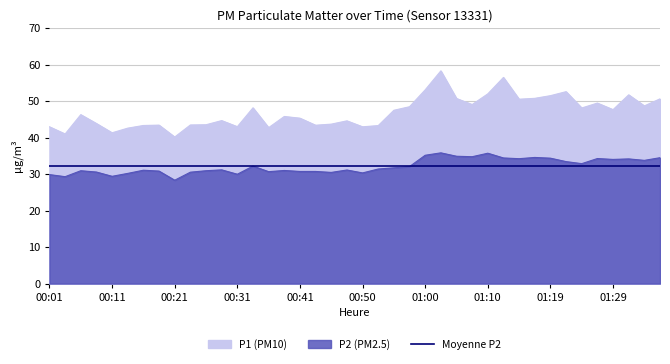

Which category has the lowest value across all series?

00:21